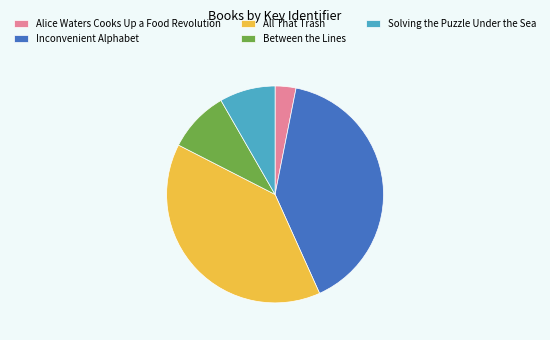

Which has a higher value, Inconvenient Alphabet or All That Trash?

Inconvenient Alphabet